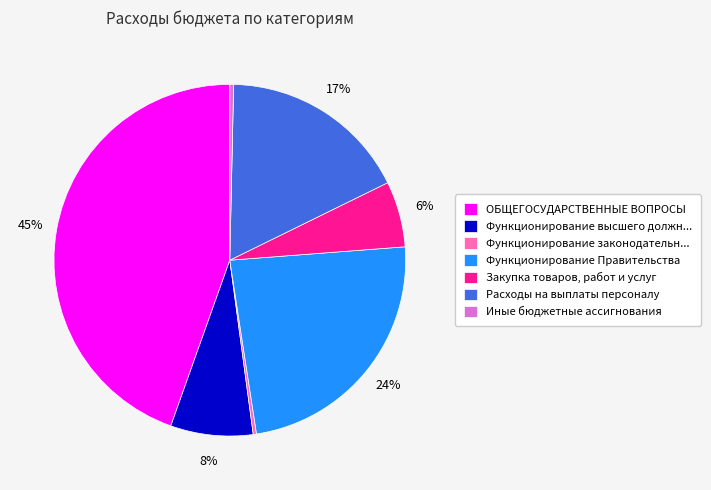

Count the number of slices in the pie.

7